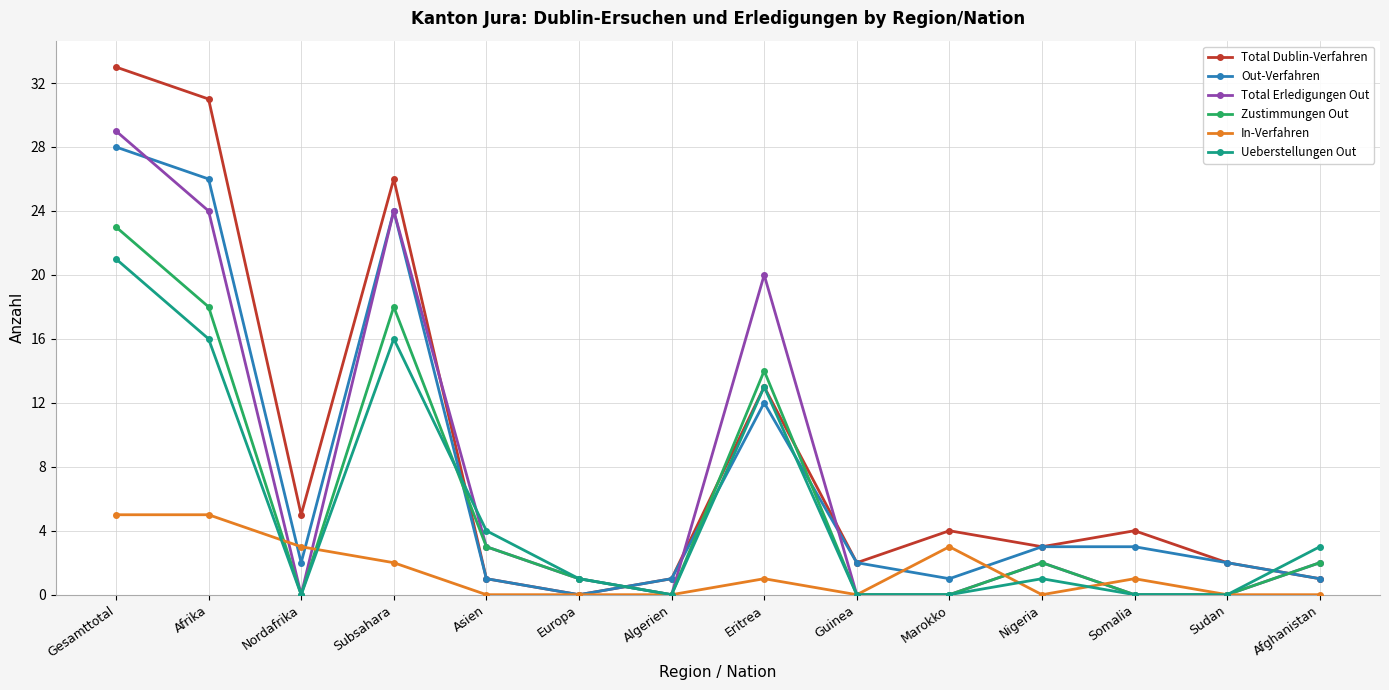

Reading left to right, what are all the values shown in this chart?

Total Dublin-Verfahren: 33	31	5	26	1	0	1	13	2	4	3	4	2	1
Out-Verfahren: 28	26	2	24	1	0	1	12	2	1	3	3	2	1
Total Erledigungen Out: 29	24	0	24	3	1	0	20	0	0	2	0	0	2
Zustimmungen Out: 23	18	0	18	3	1	0	14	0	0	2	0	0	2
In-Verfahren: 5	5	3	2	0	0	0	1	0	3	0	1	0	0
Ueberstellungen Out: 21	16	0	16	4	1	0	13	0	0	1	0	0	3